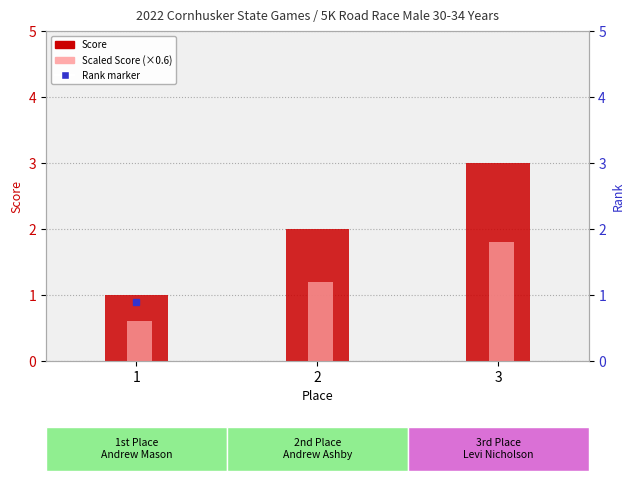

Reading left to right, transcribe all the data shown in this chart.

Score: 1.0	2.0	3.0
Scaled Score (×0.6): 0.6	1.2	1.8